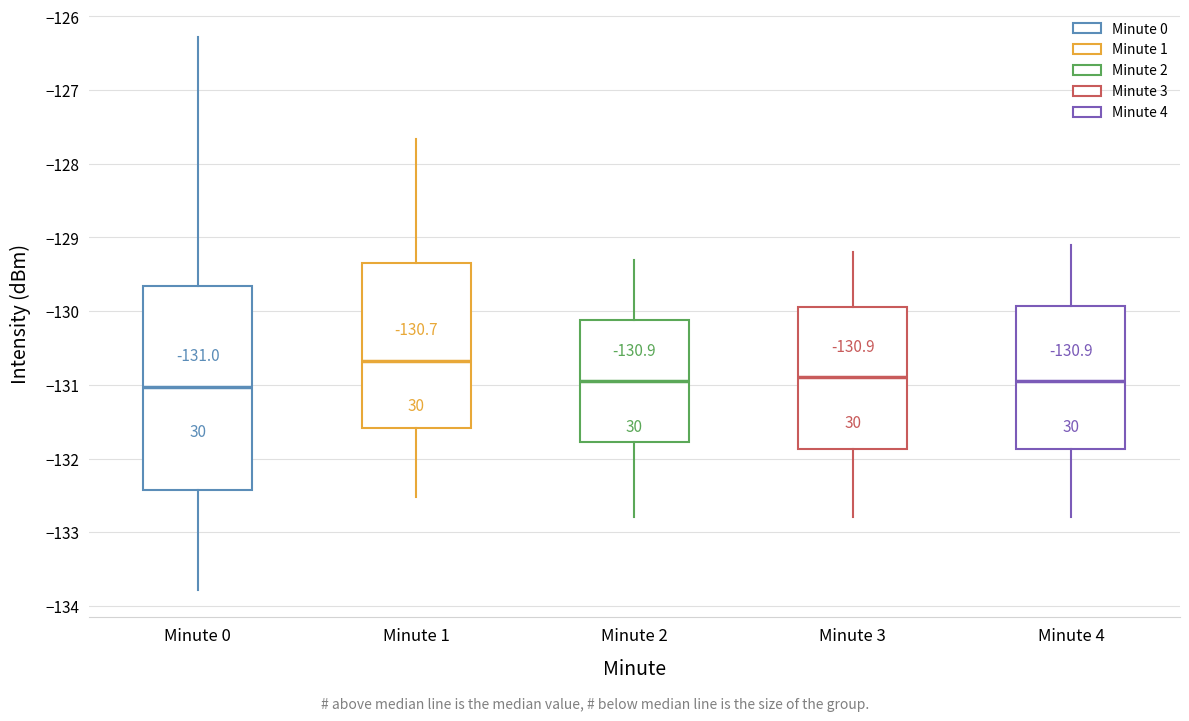

Which box is the tallest, from its lower edge to its upper edge?

Minute 0